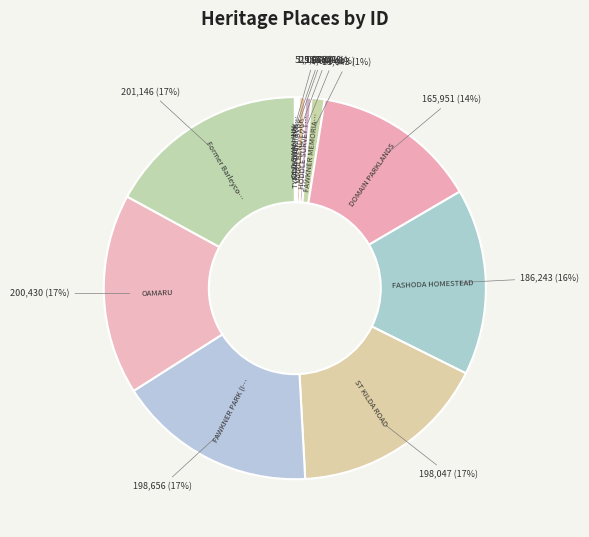

To the nearest percent, what is the difference between the largest and smallest slice percentages?

17%